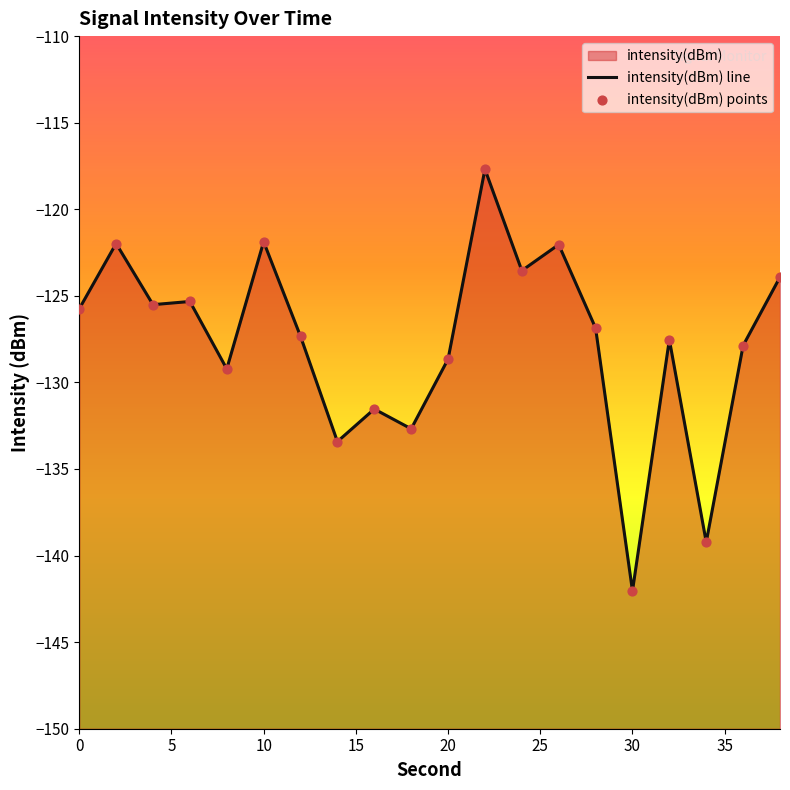

What is the change in value from 2 to 14?

-11.4